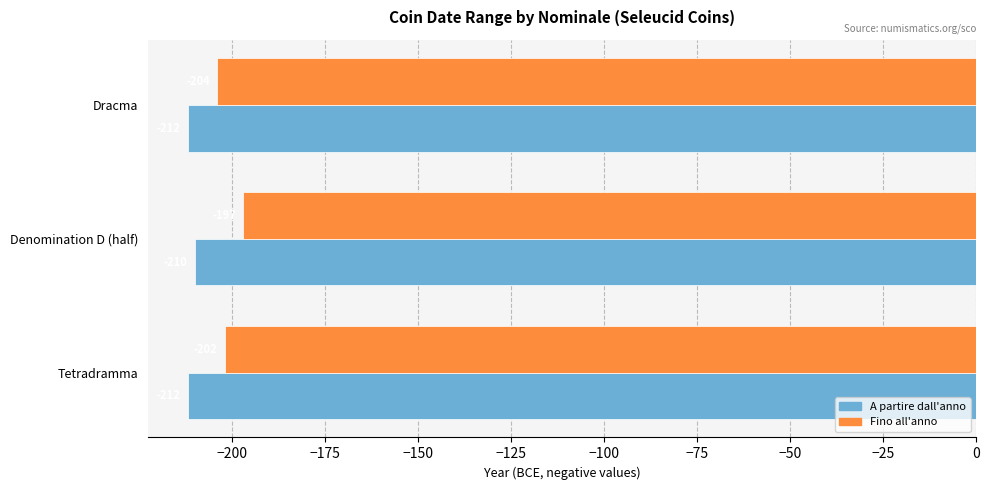

Where is Fino all'anno nearest to the value -200?

Tetradramma